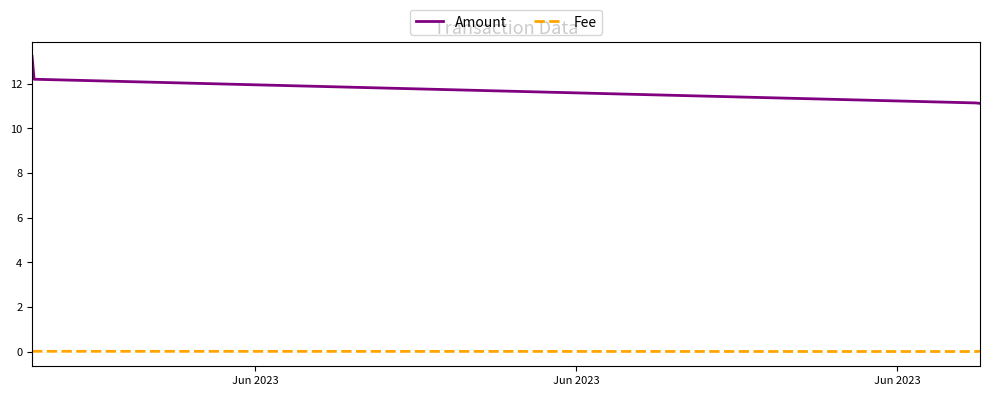

How many lines are shown in the chart?

2